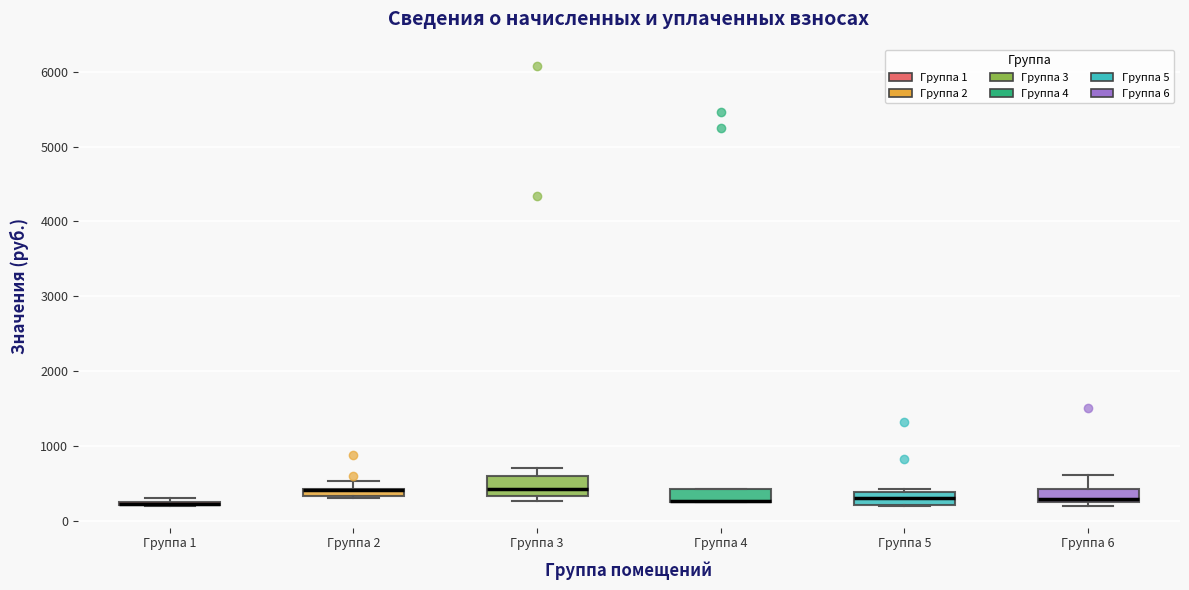

Where is the lower edge of the box for Группа 1 on the y-axis? The values are not printed on the chart, so give them approximately, as read against the axis.

200